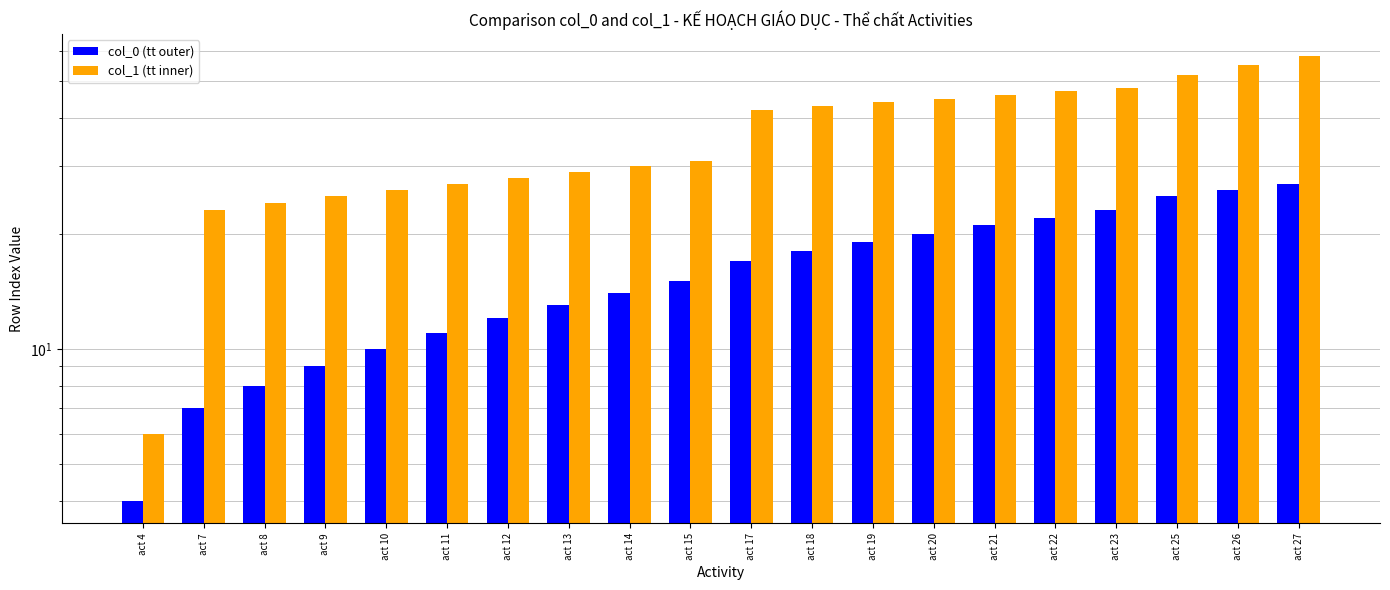

Where is col_0 (tt outer) nearest to the value 15?

act 15